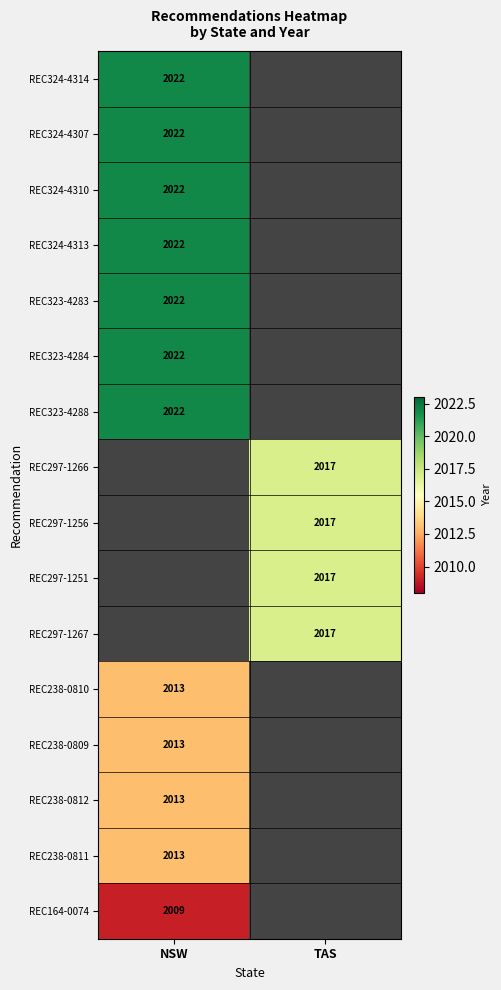

The REC238-0809 series shows 2013 at NSW. True or false?

True